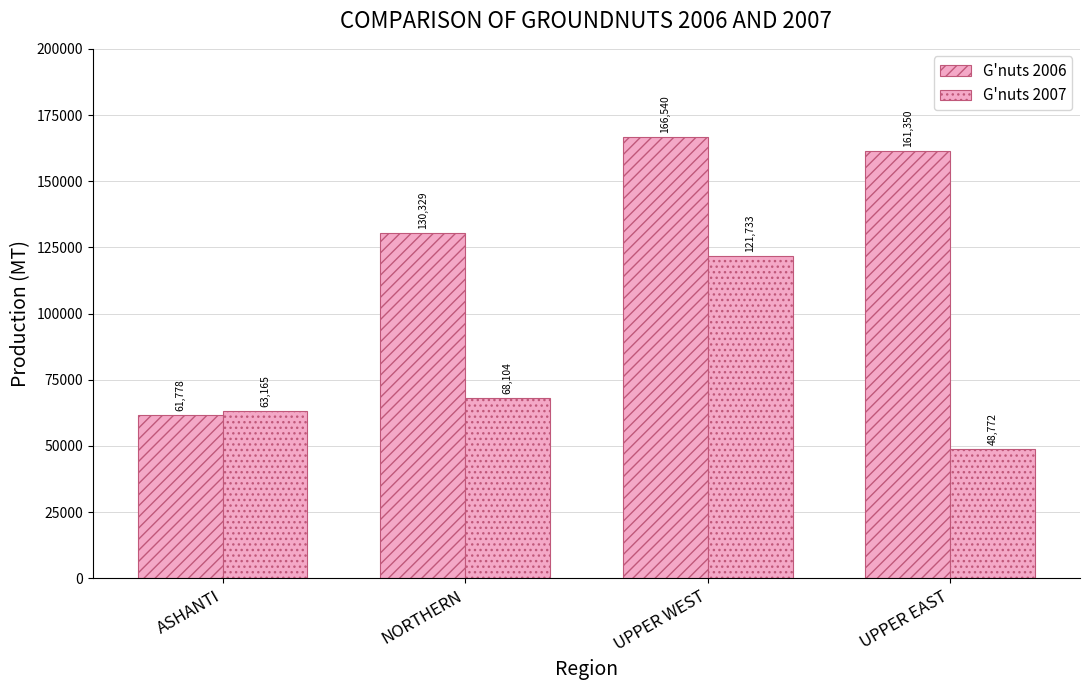

The value of G'nuts 2006 at NORTHERN is 130329.1. True or false?

True